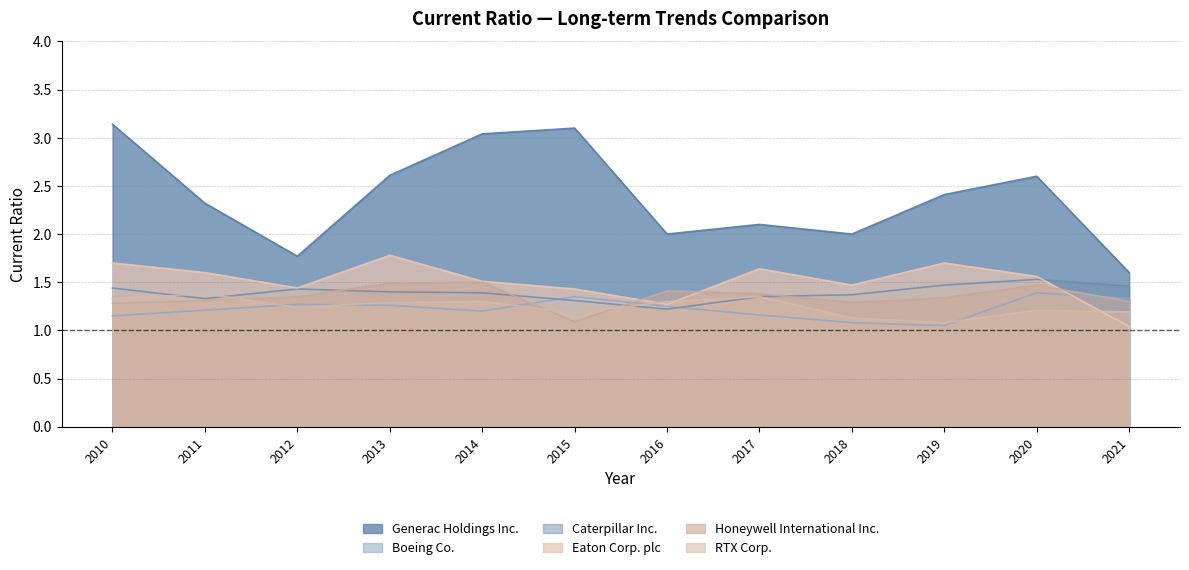

What are all the series names shown in the legend?

Generac Holdings Inc., Boeing Co., Caterpillar Inc., Eaton Corp. plc, Honeywell International Inc., RTX Corp.